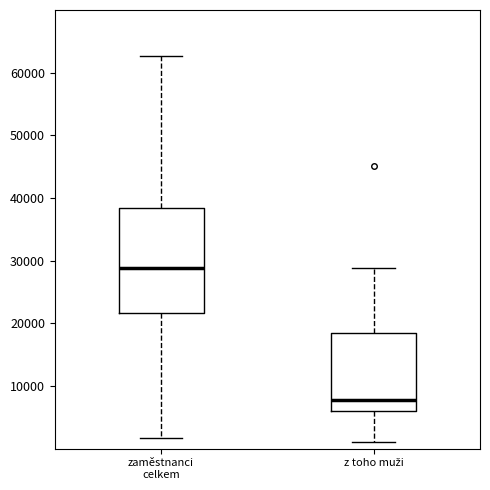

Reading left to right, read every box against the y-axis: the position of its median line, the range the box covers, and the ends of its whiskers. The values are not printed on the chart, so give them approximately, as read against the axis.

zaměstnanci celkem: median 29000, box 22000 to 38000, whiskers 2000 to 63000
z toho muži: median 8000, box 6000 to 18000, whiskers 1000 to 29000